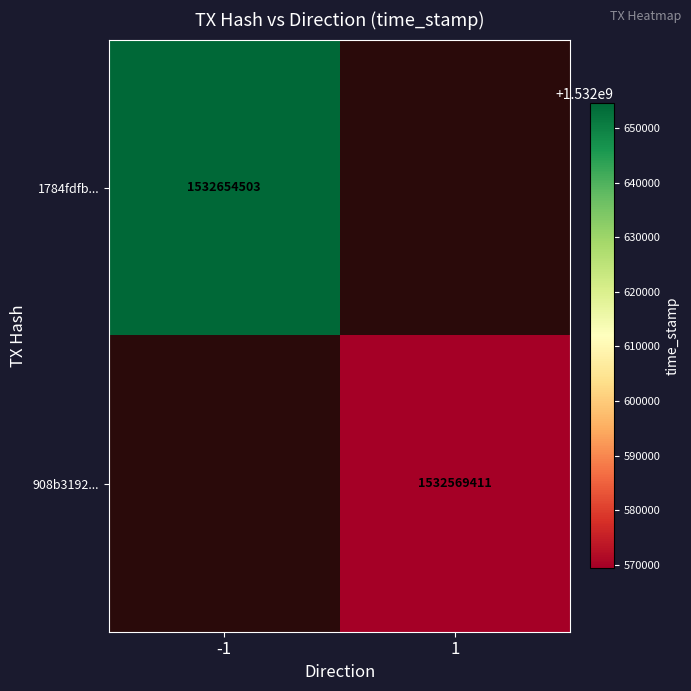

Which label corresponds to the smallest value in the chart?

1